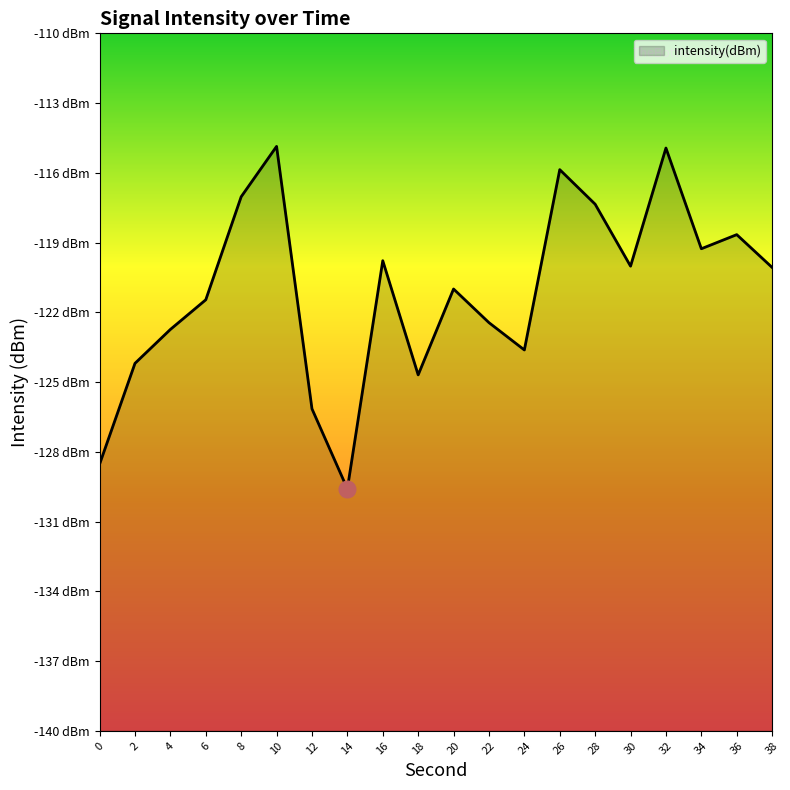

What is the sum of the values at 6 and 12?

-247.6